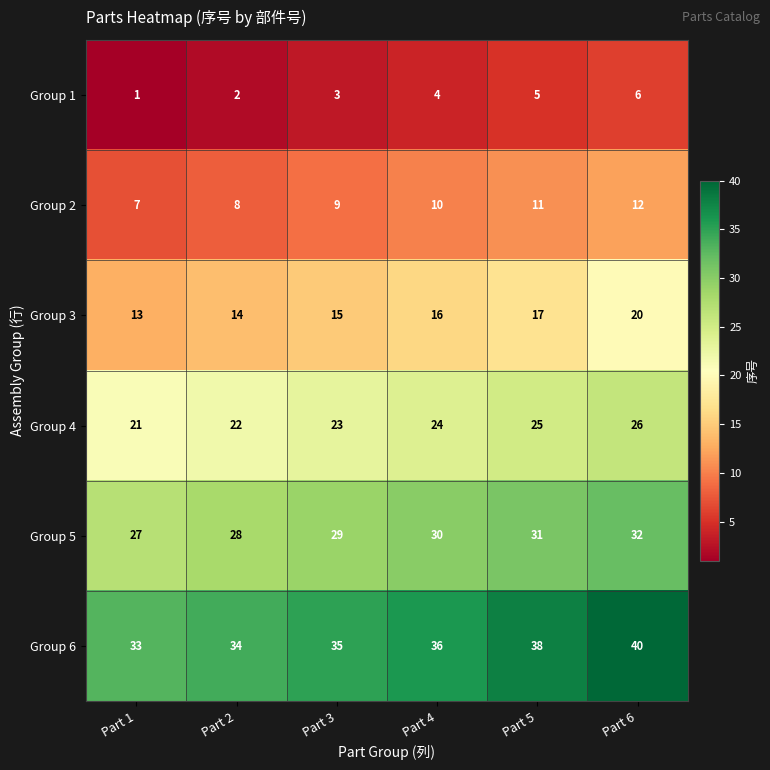

What is the difference between the maximum and minimum values in the Group 4 series?

5